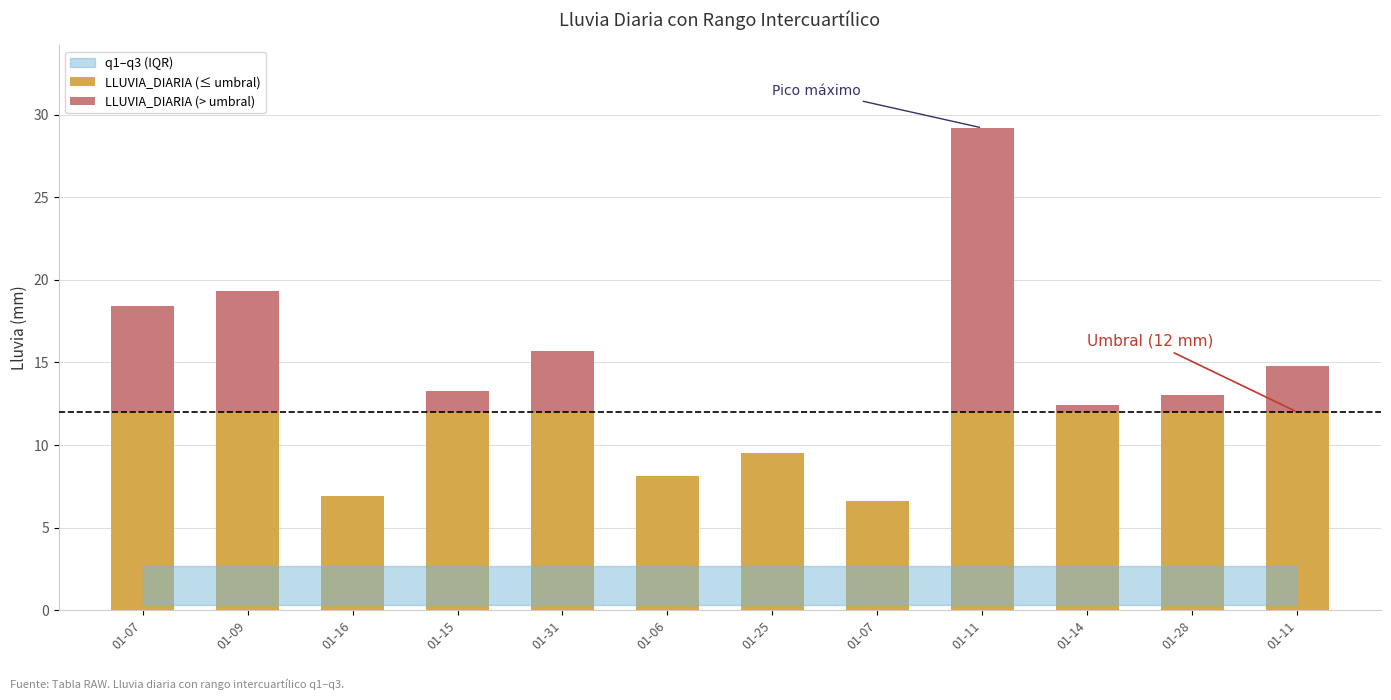

Are the bars horizontal?

No